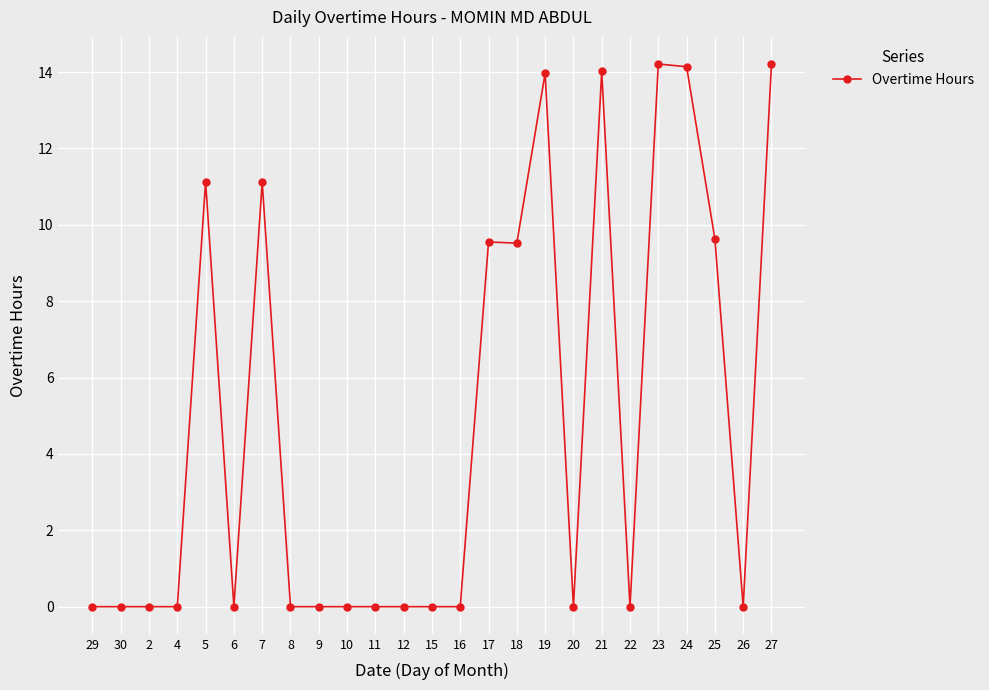

The chart shows a value of 14.1 at 24. True or false?

True